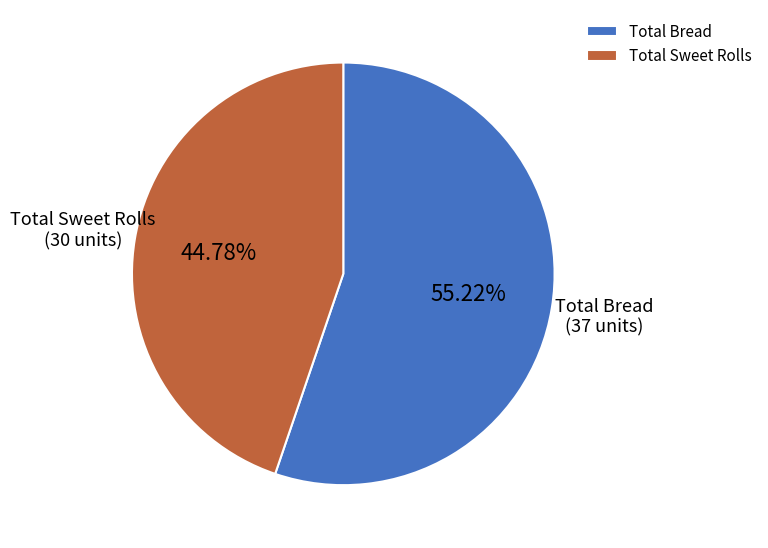

What percentage do Total Bread and Total Sweet Rolls together represent?

100.0%